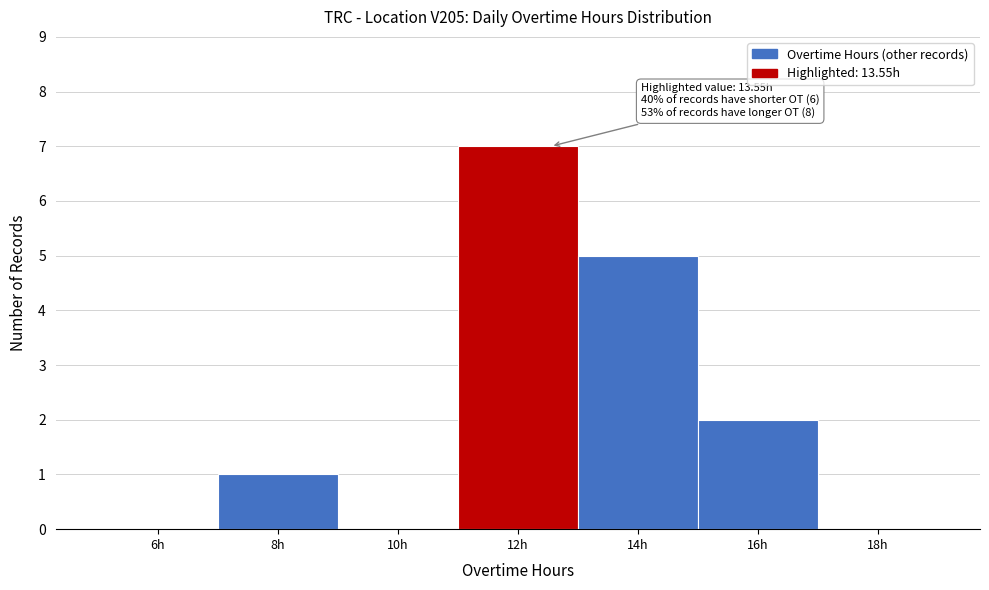

Where is the data nearest to the value 3?

16h